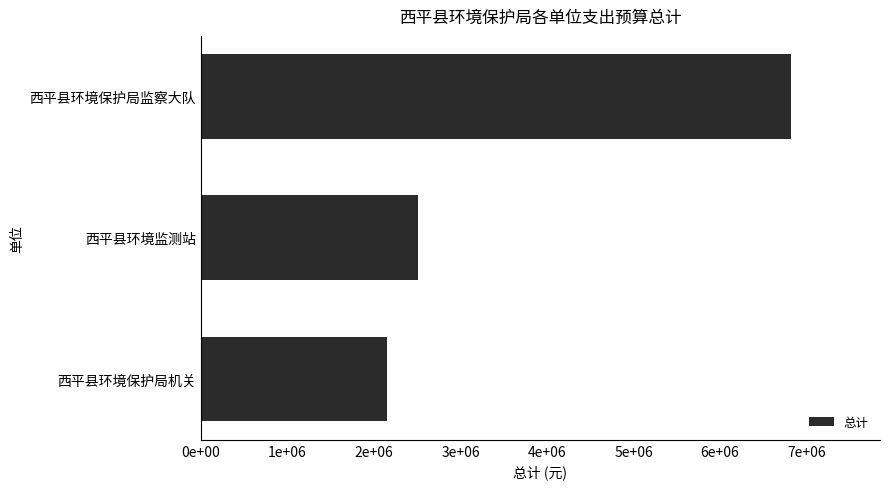

Rank the categories by value from lowest to highest.

西平县环境保护局机关, 西平县环境监测站, 西平县环境保护局监察大队